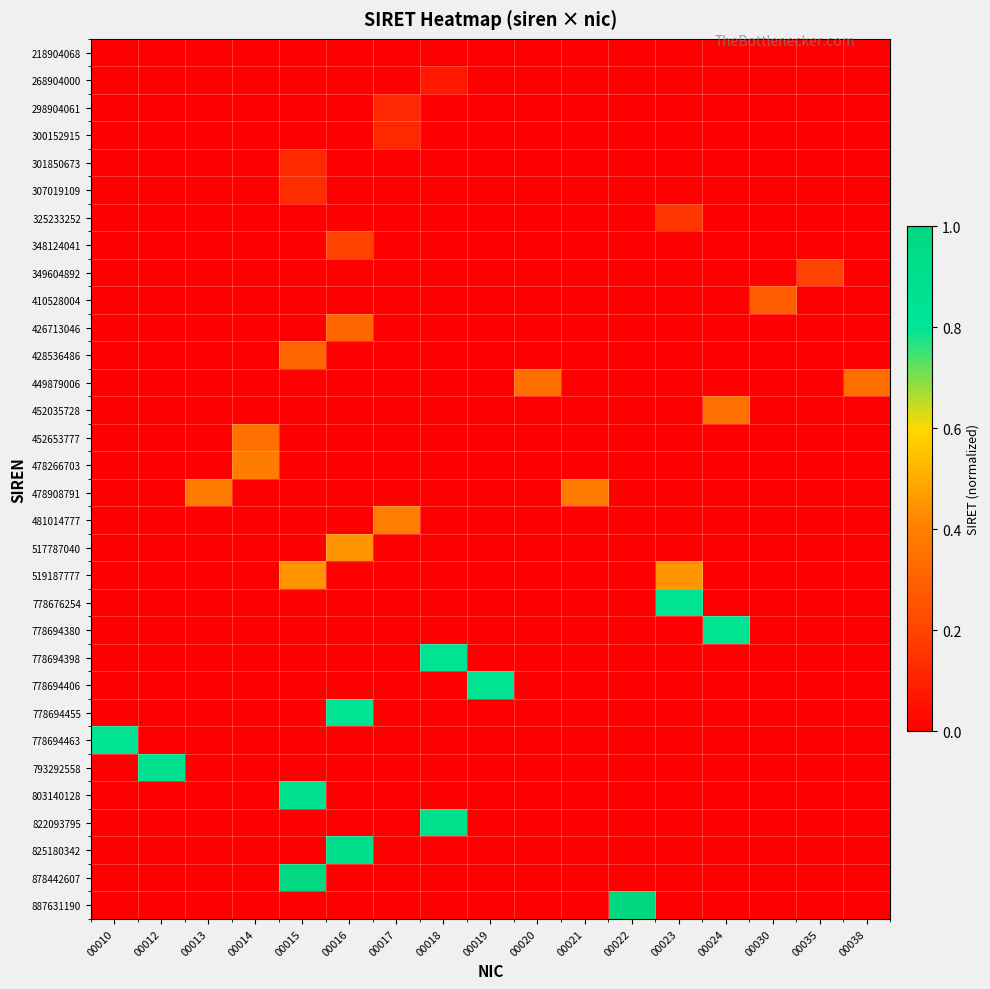

How many series are shown in this chart?

32